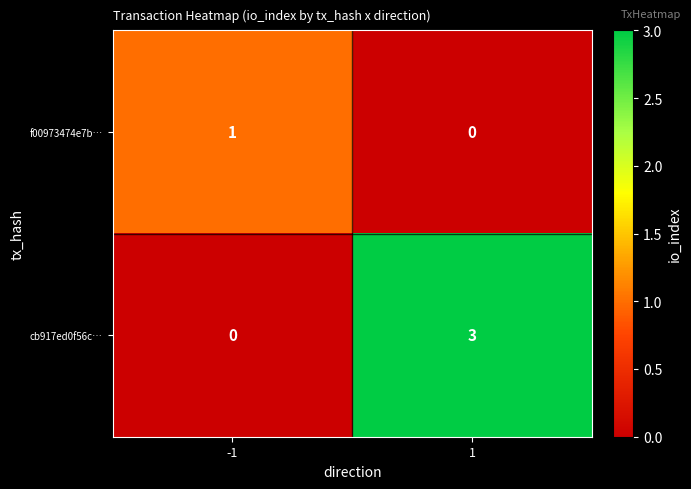

What is the difference between the maximum and minimum values in the cb917ed0f56c… series?

3